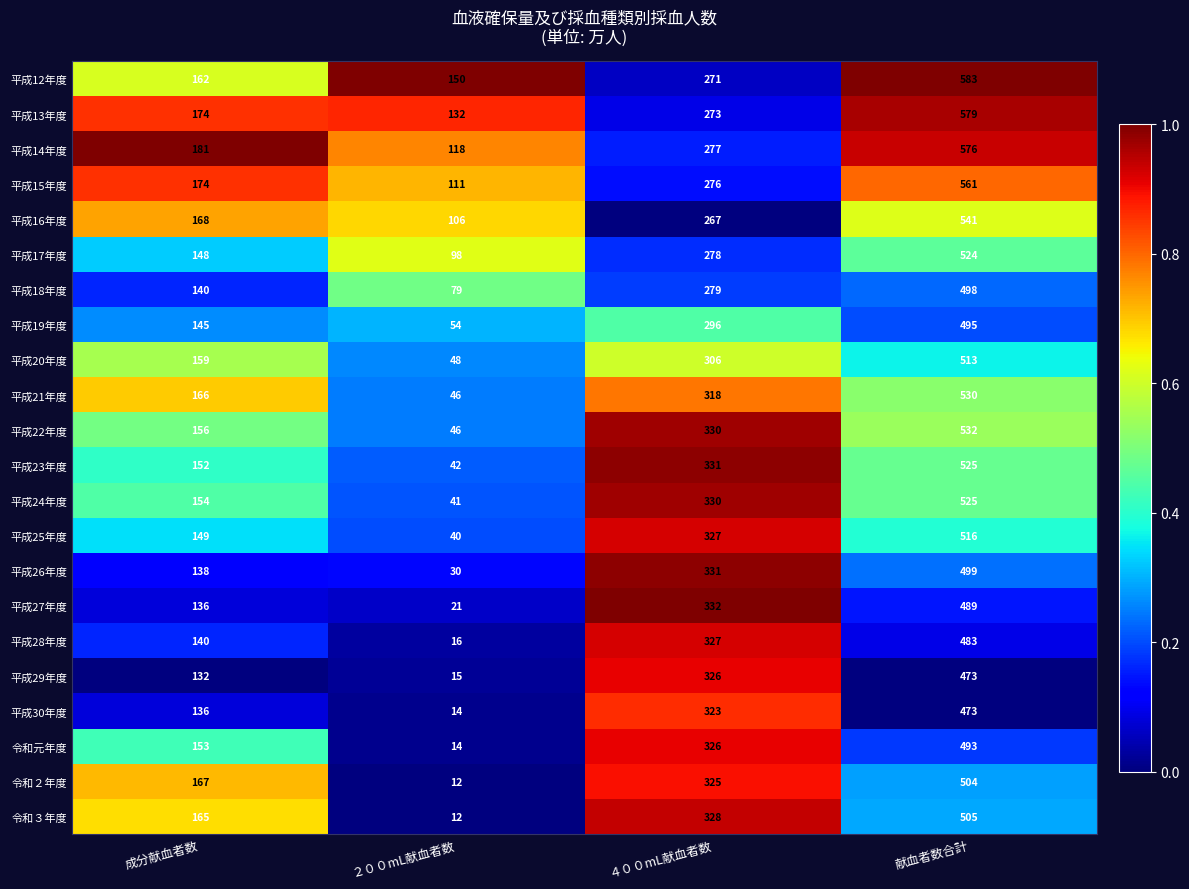

Count the number of data series in this chart.

22